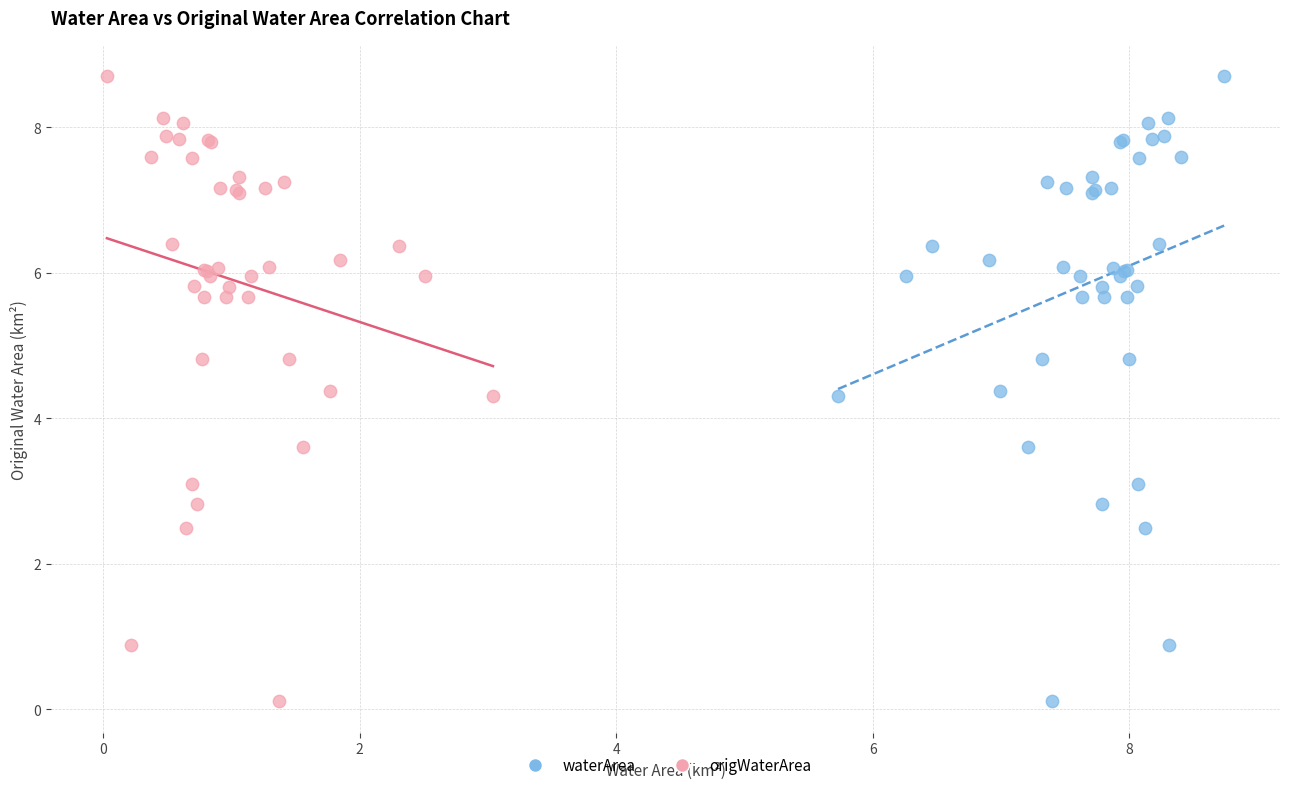

What are all the series names shown in the legend?

waterArea, origWaterArea